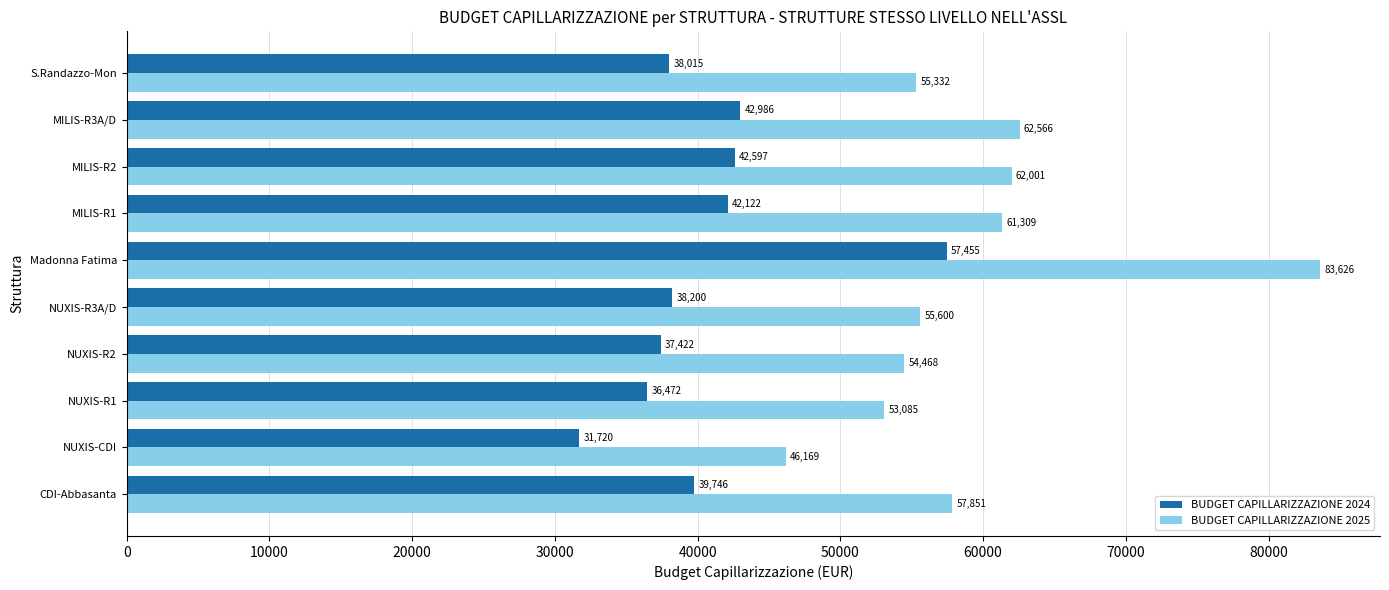

Which series has the largest range (max minus min)?

BUDGET CAPILLARIZZAZIONE 2025